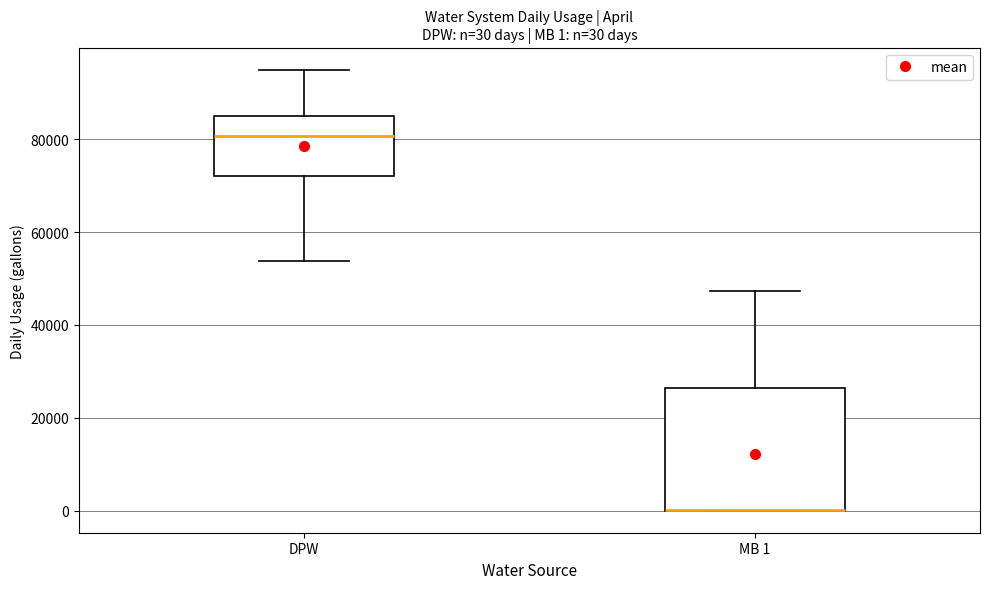

Comparing the boxes themselves (not the whiskers), which one is the tallest?

MB 1